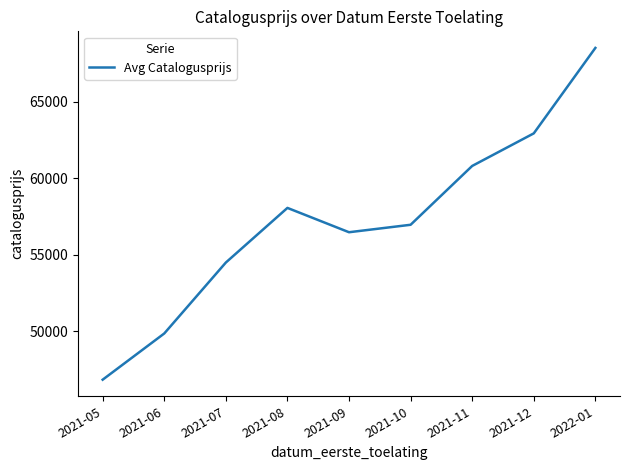

Which category has the highest value across all series?

2022-01